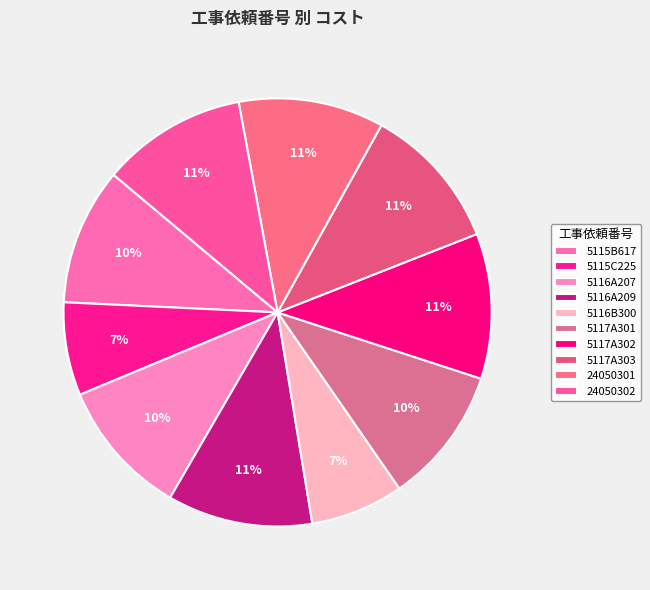

Does 5116B300 account for over 50% of the chart?

No